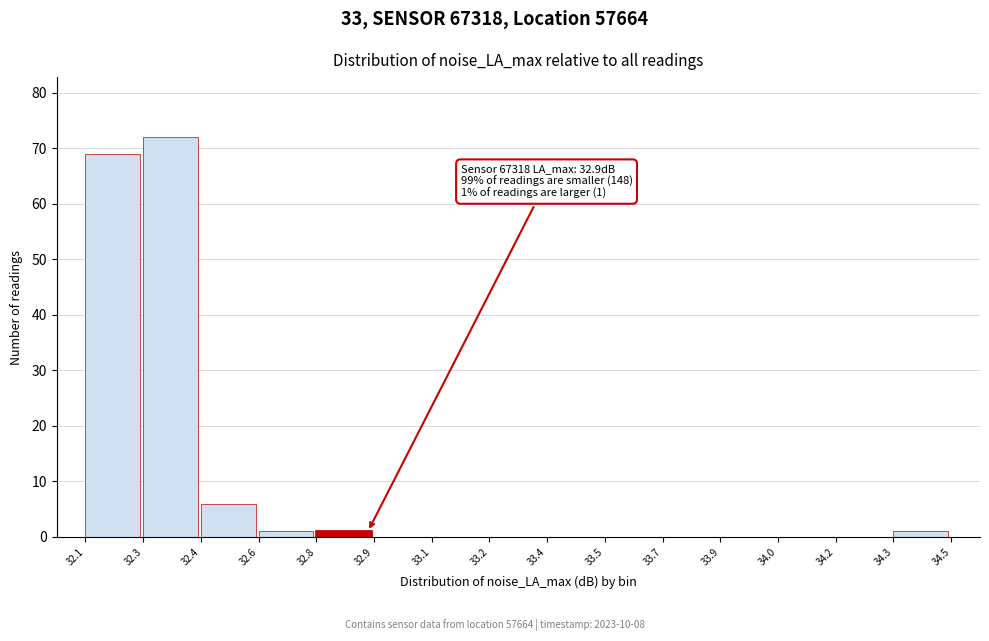

Reading left to right, extract all data points from this chart.

32.1=69	32.3=72	32.4=6	32.6=1	32.8=1	32.9=0	33.1=0	33.2=0	33.4=0	33.5=0	33.7=0	33.9=0	34.0=0	34.2=0	34.3=1